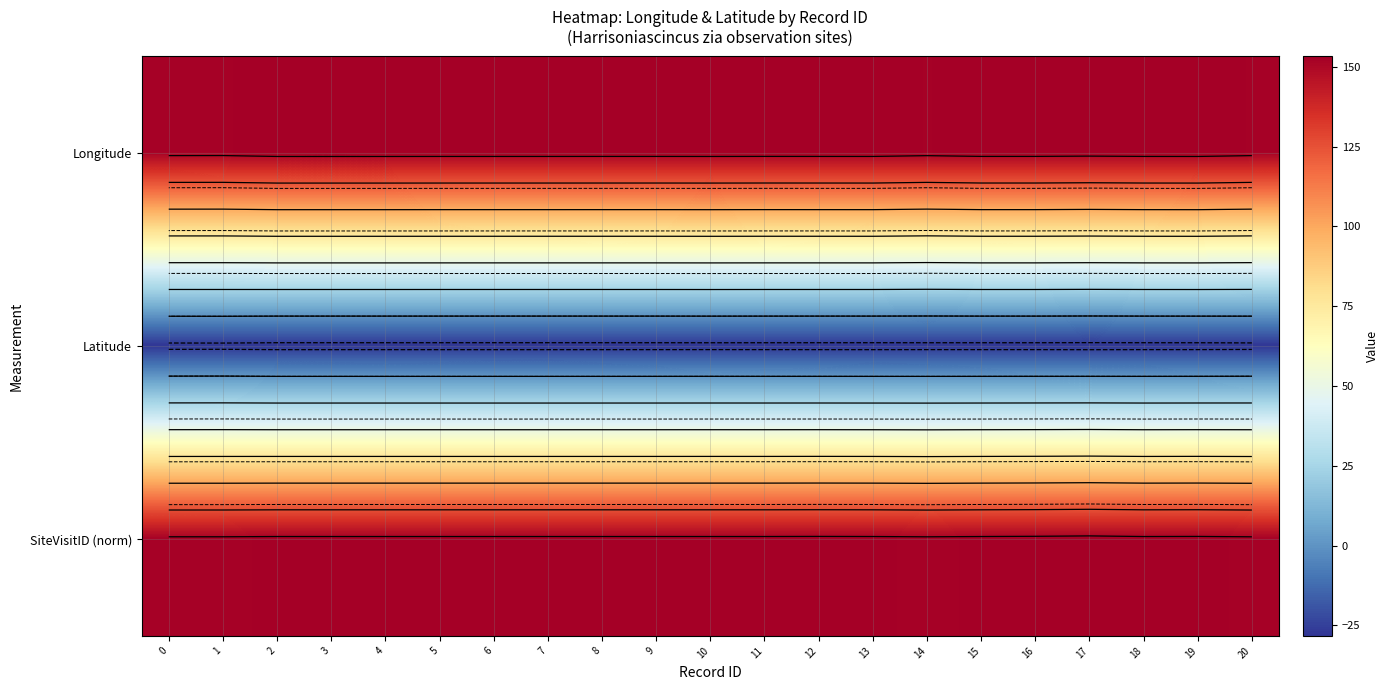

What is the spread (max minus min) of values at 17?

181.5